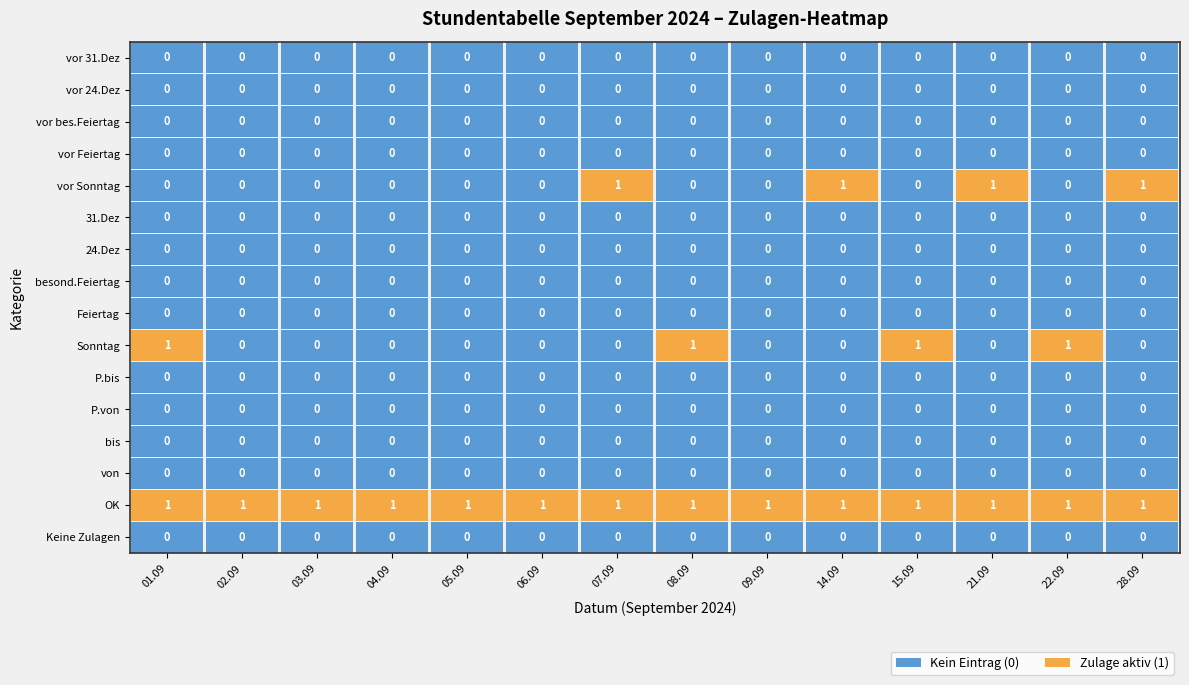

How many data points in 28.09 are above 0?

2